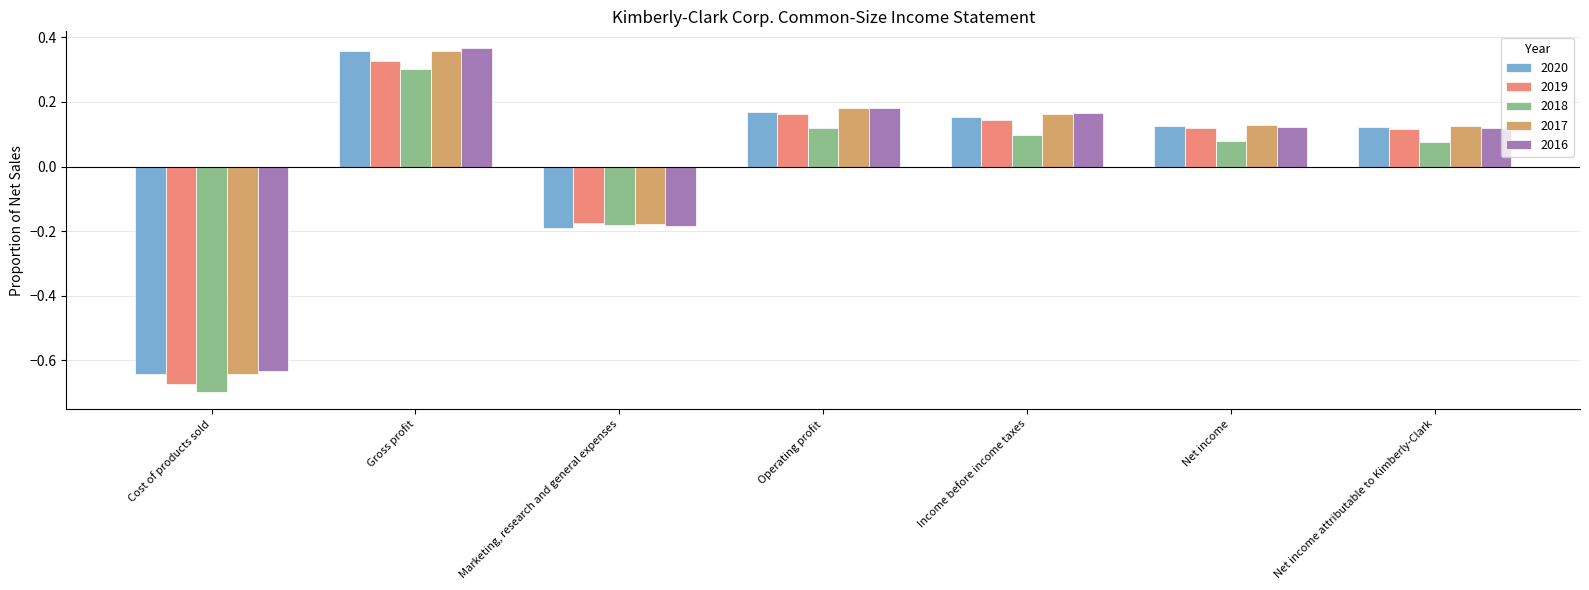

Between Marketing, research and general expenses and Operating profit, which series saw the biggest shift?

2016